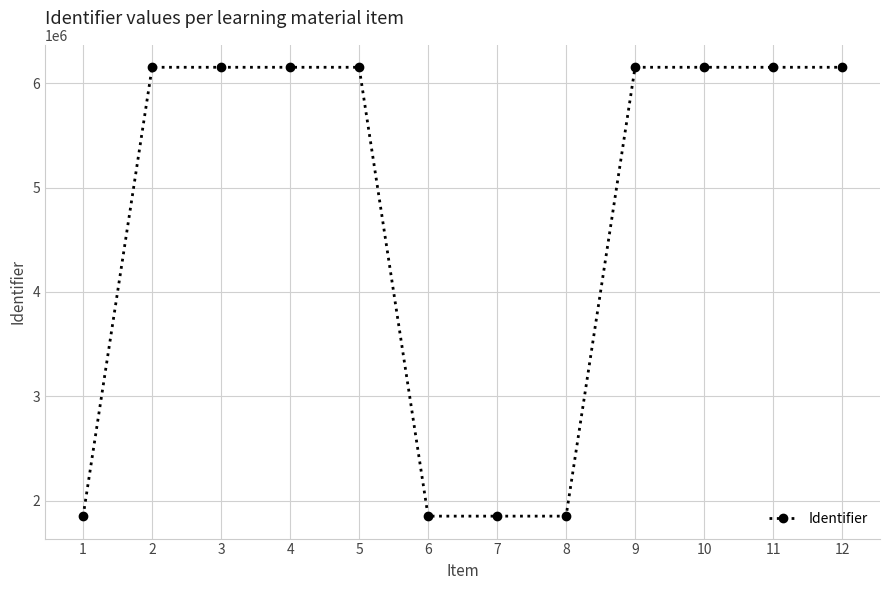

What is the change in value from 2 to 5?

+5